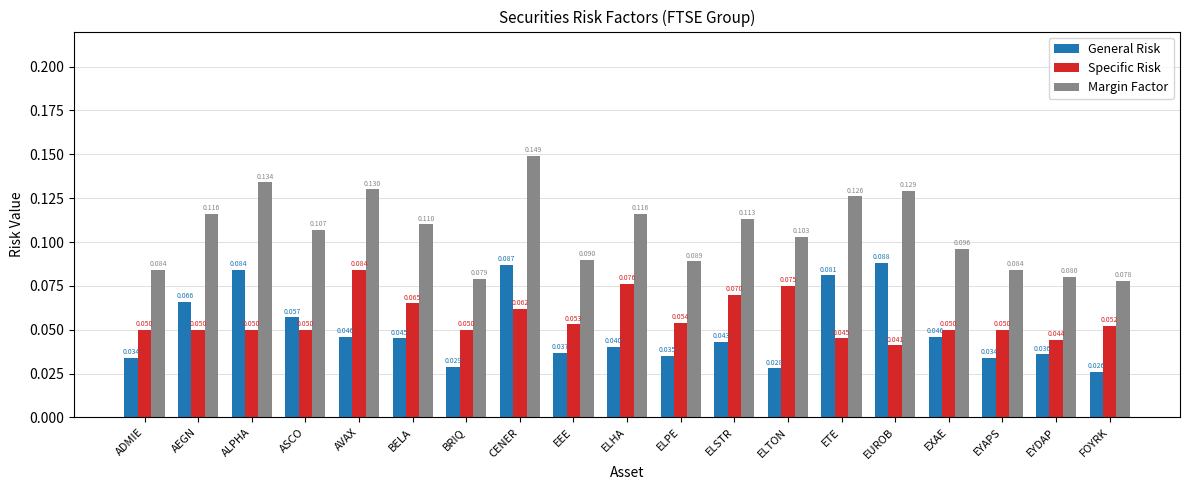

Is it true that General Risk equals 0.1 at EXAE?

False